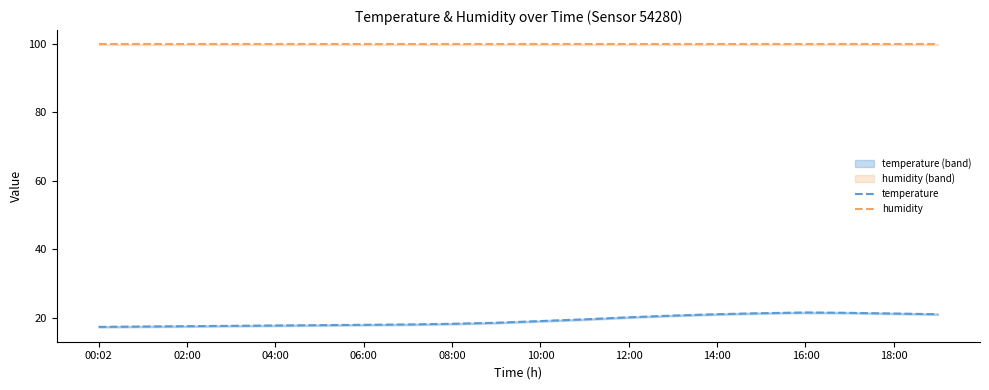

What is the maximum value for humidity?

99.9